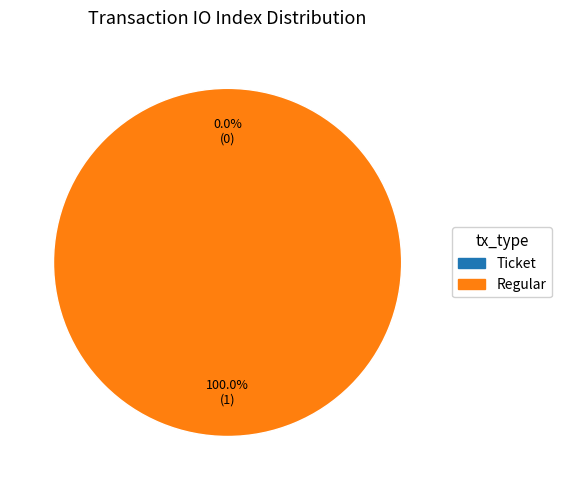

Which slice is the smallest?

Ticket